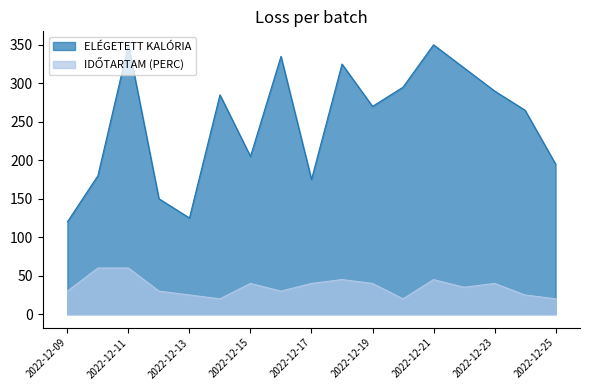

Where is ELÉGETETT KALÓRIA nearest to the value 235?

2022-12-15